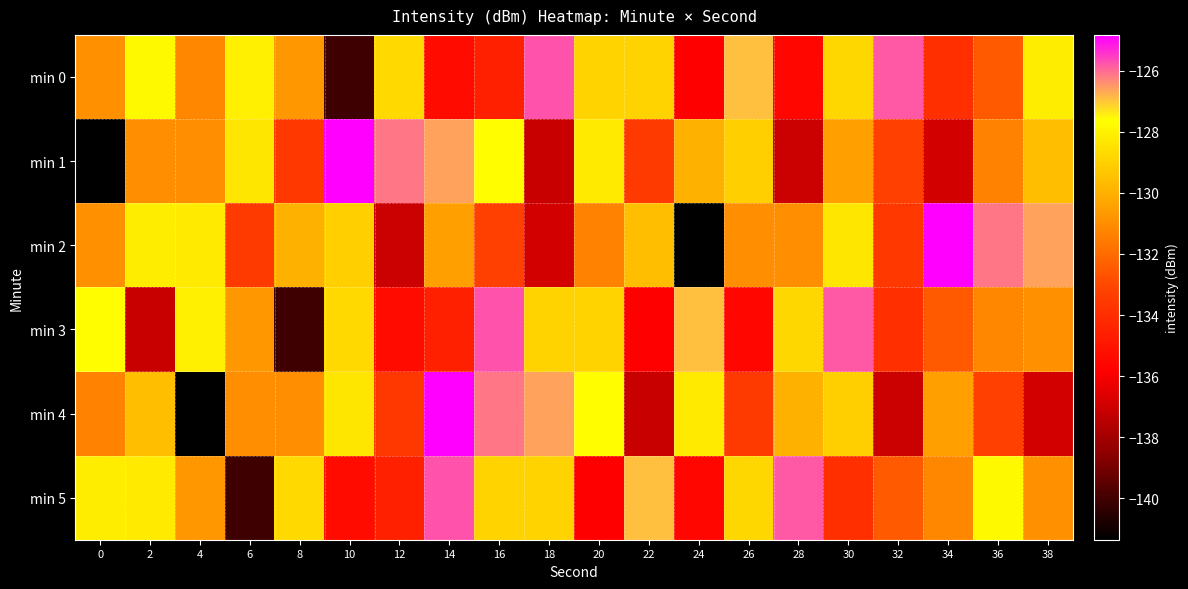

Which series changed the most between 22 and 26?

min 1